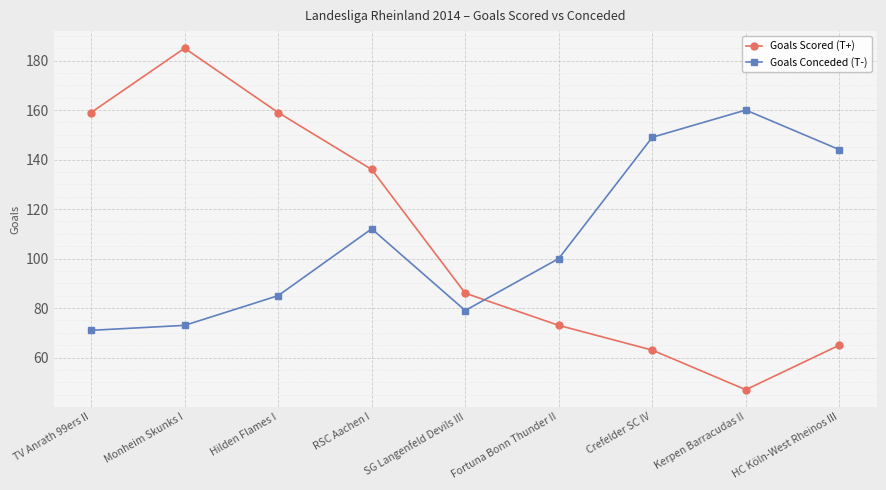

Does the chart display data point markers on the line(s)?

Yes